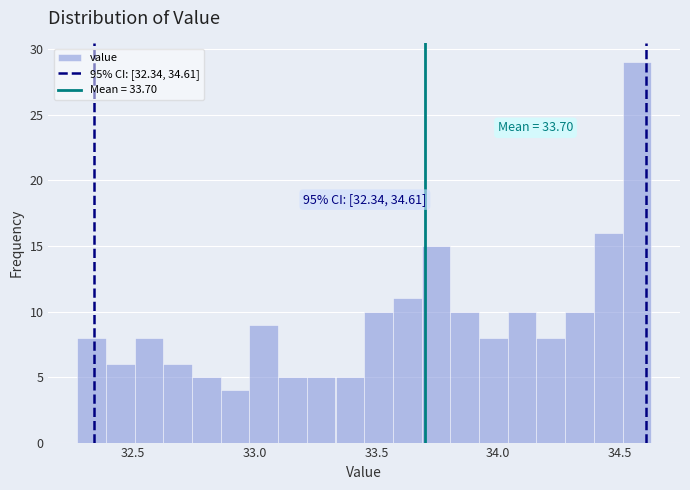

Around what value on the x-axis is the tallest bar? Give the approximate position of its centre, as read against the axis.

34.55